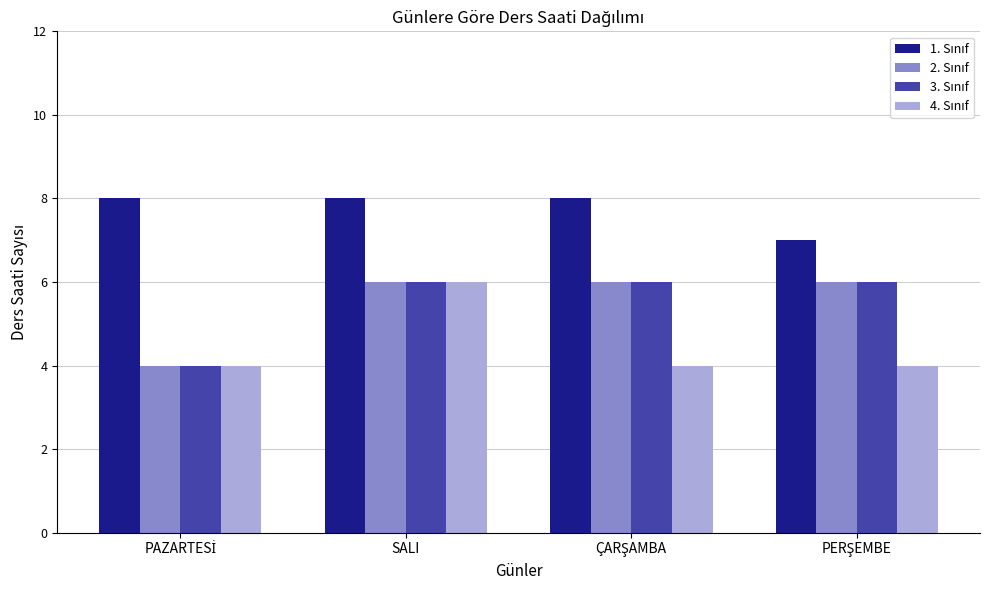

What is the greatest value displayed?

8